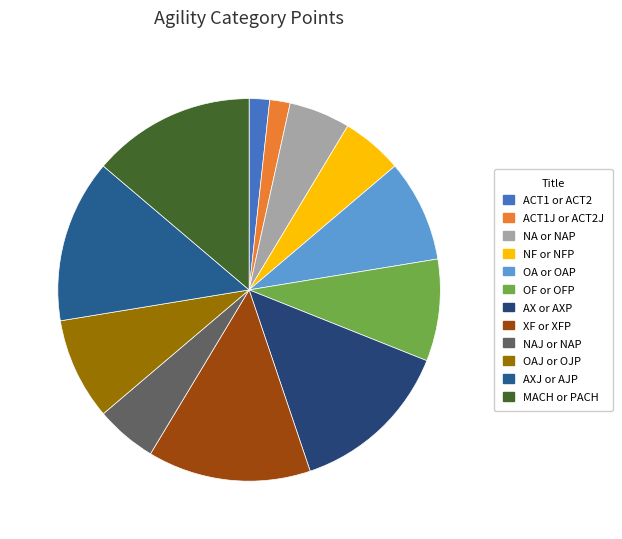

What is the largest slice in the pie chart?

AX or AXP